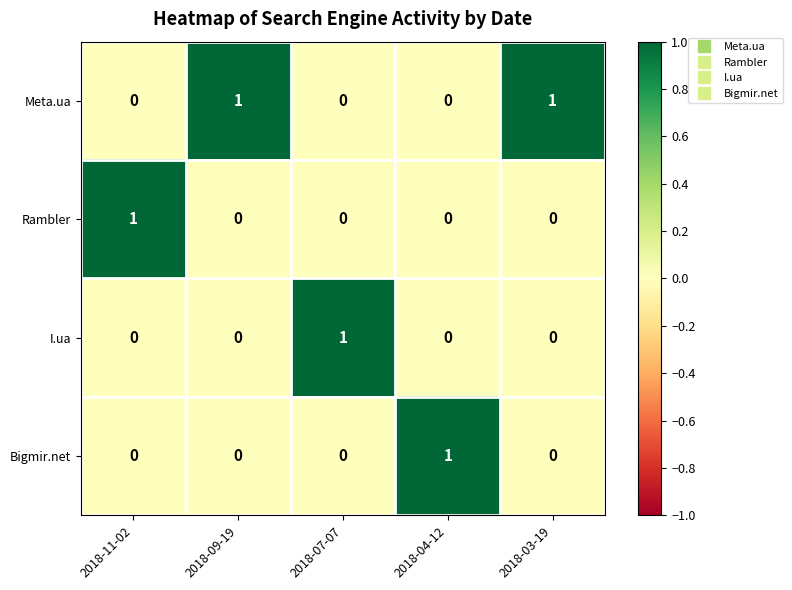

At how many categories does at least one series exceed 0?

5